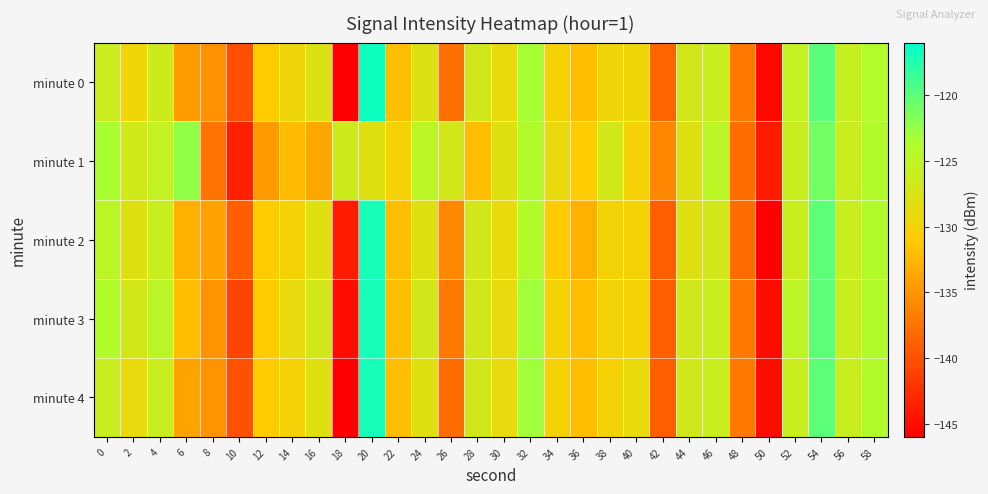

At 24, list the series in order from largest to smallest.

minute 1, minute 3, minute 0, minute 2, minute 4